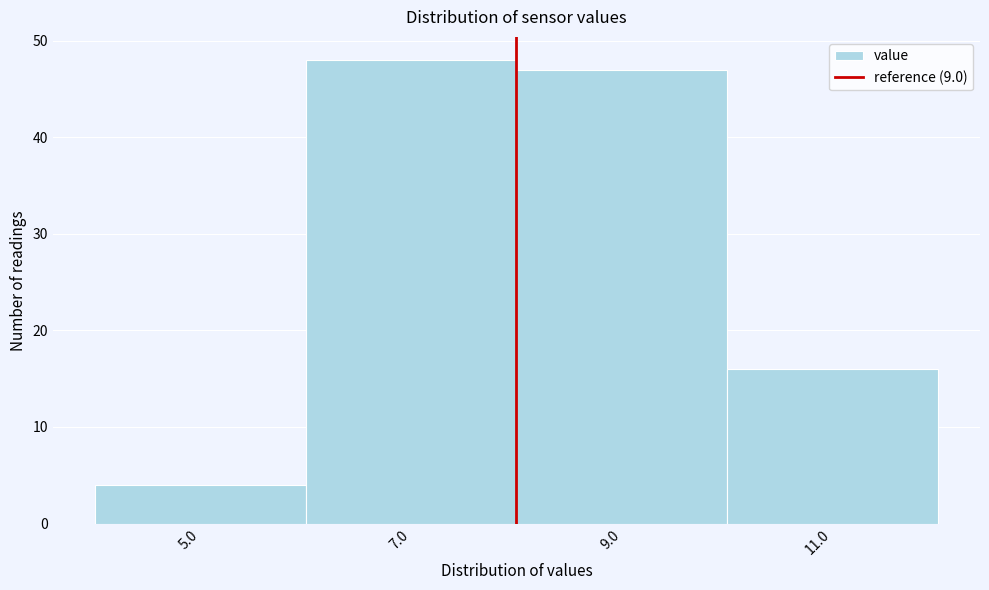

Reading right to left, extract all data points from this chart.

16	47	48	4